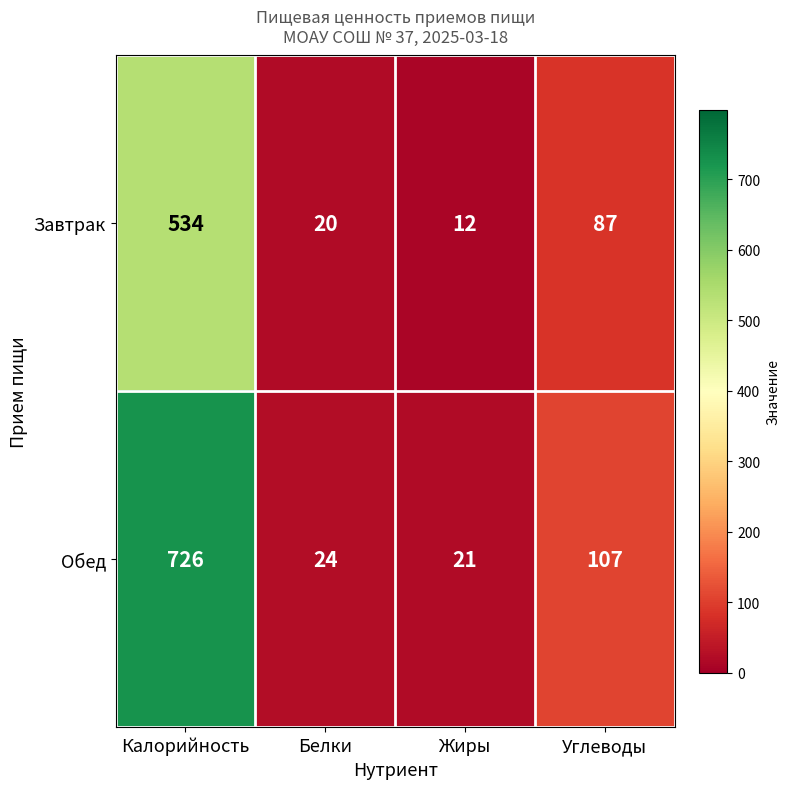

Reading left to right, extract all data points from this chart.

Завтрак: 534	20	12	87
Обед: 726	24	21	107